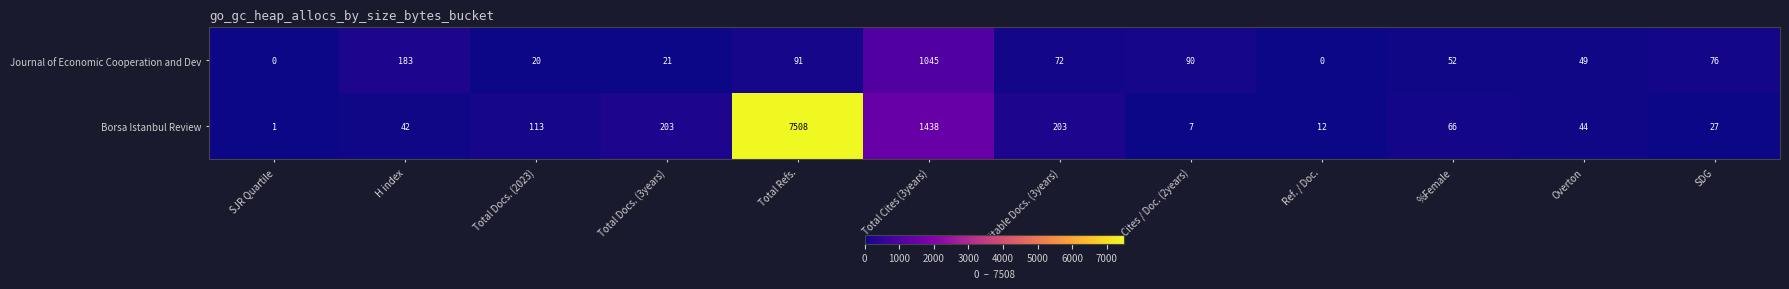

What is the difference between the Borsa Istanbul Review values at Total Refs. and Ref. / Doc.?

7496